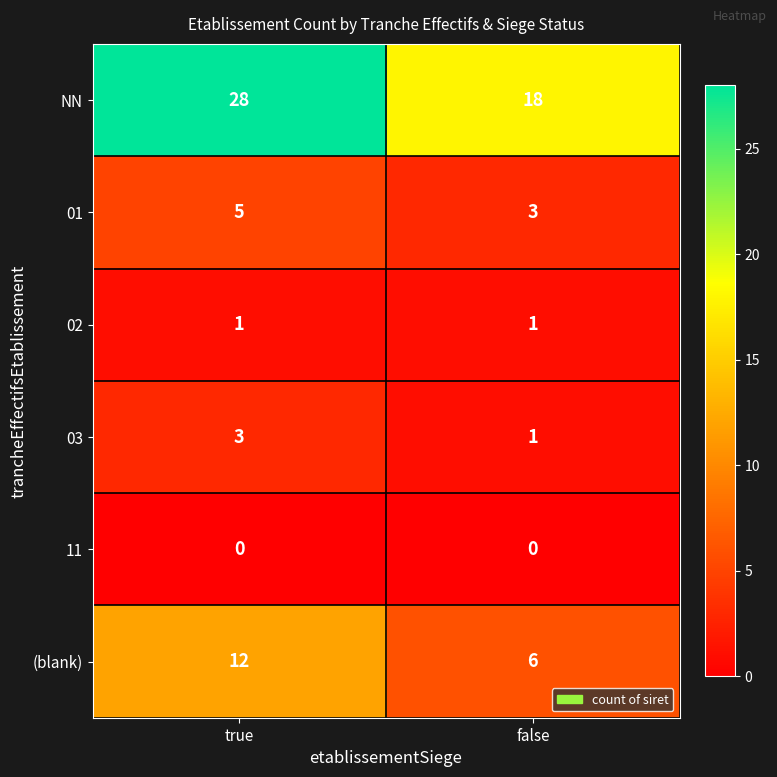

What is the total value across all series at true?

49